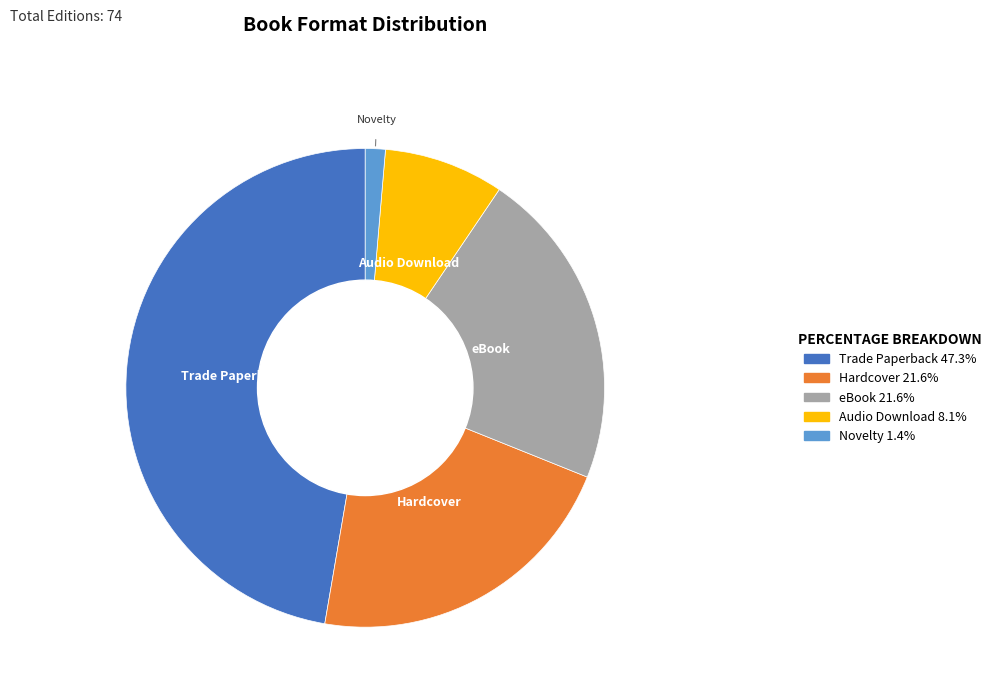

Which has a higher value, Audio Download or Novelty?

Audio Download